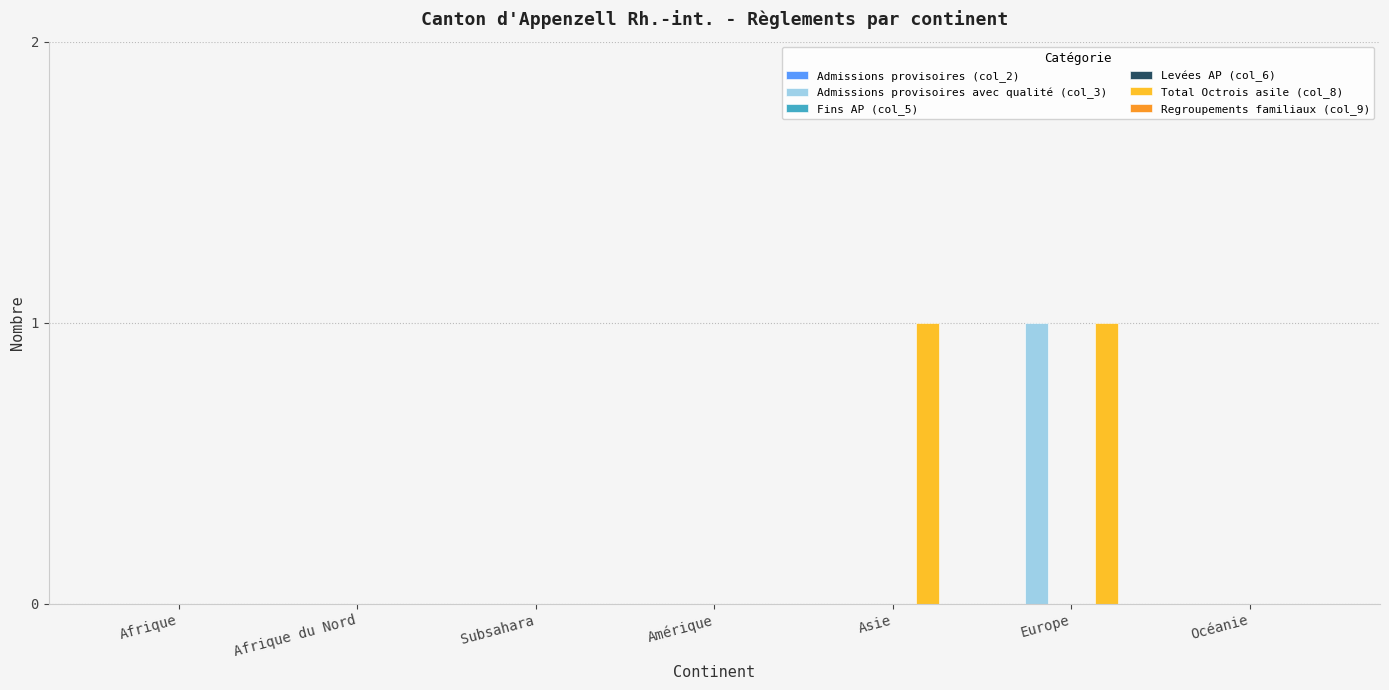

At Asie, list the series in order from largest to smallest.

Total Octrois asile (col_8), Admissions provisoires (col_2), Admissions provisoires avec qualité (col_3), Fins AP (col_5), Levées AP (col_6), Regroupements familiaux (col_9)